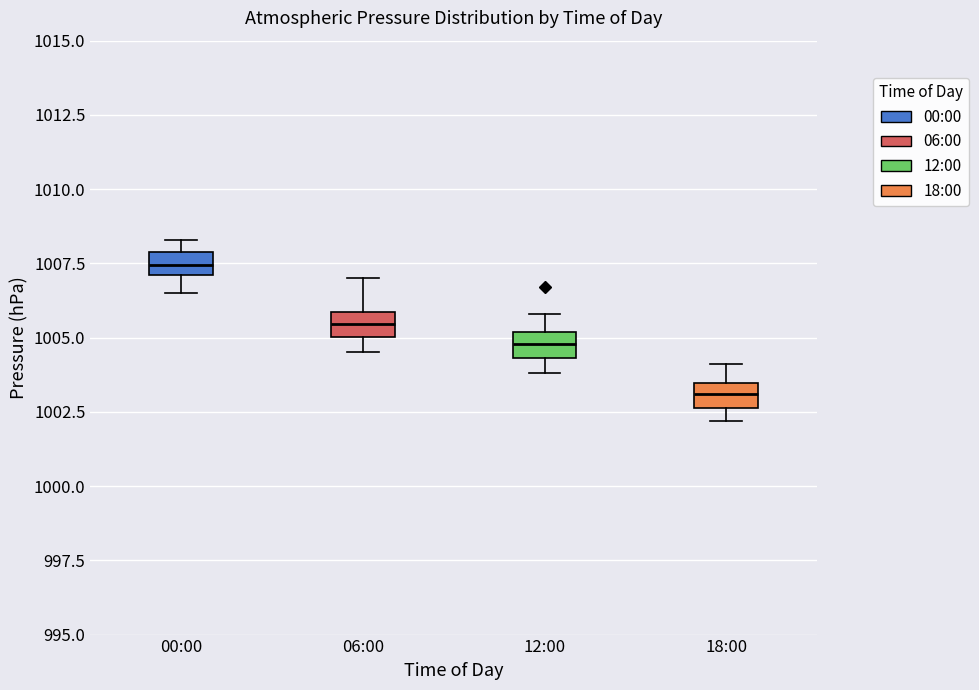

Reading left to right, transcribe this box plot: for each box, give where its median line is, the range the box spans, and where its two whiskers end, as read against the y-axis. The values are not printed on the chart, so give them approximately, as read against the axis.

00:00: median 1007.5, box 1007.0 to 1008.0, whiskers 1006.5 to 1008.5
06:00: median 1005.5, box 1005.0 to 1006.0, whiskers 1004.5 to 1007.0
12:00: median 1005.0 (inside the box), box 1004.5 to 1005.0, whiskers 1004.0 to 1006.0
18:00: median 1003.0, box 1002.5 to 1003.5, whiskers 1002.0 to 1004.0